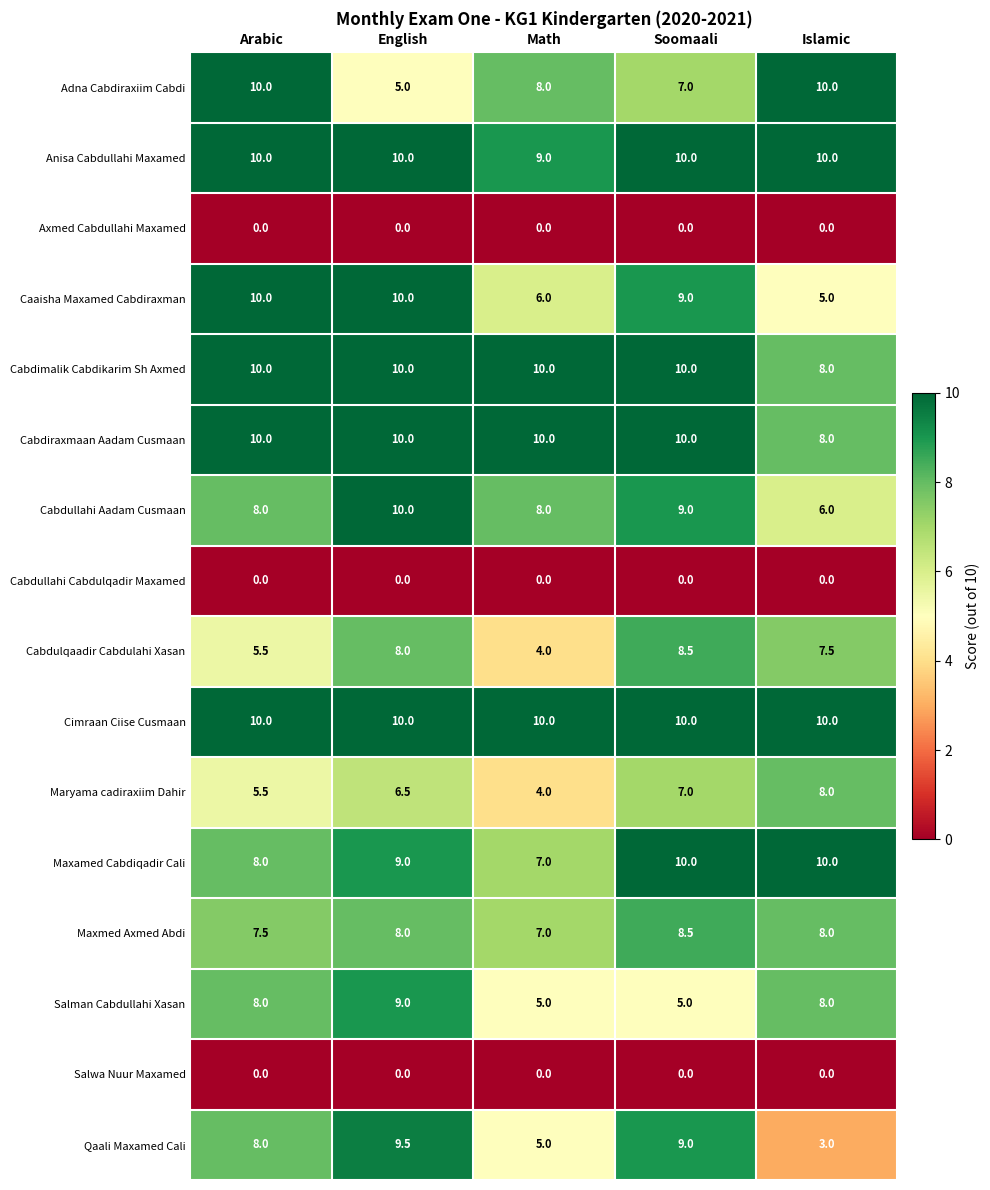

What is the highest value of the Anisa Cabdullahi Maxamed series?

10.0